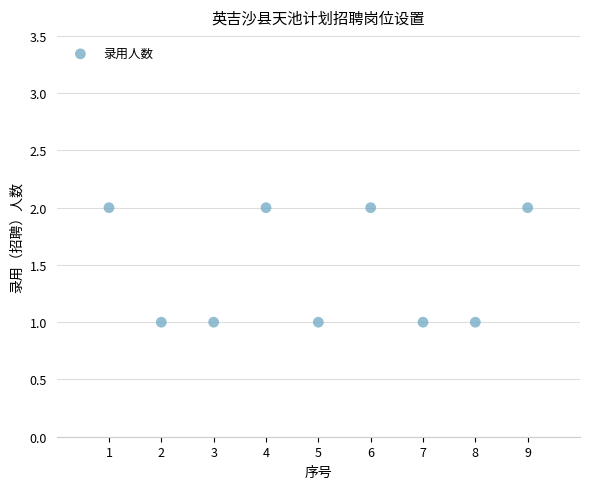

What is the range of X values (max minus min)?

8